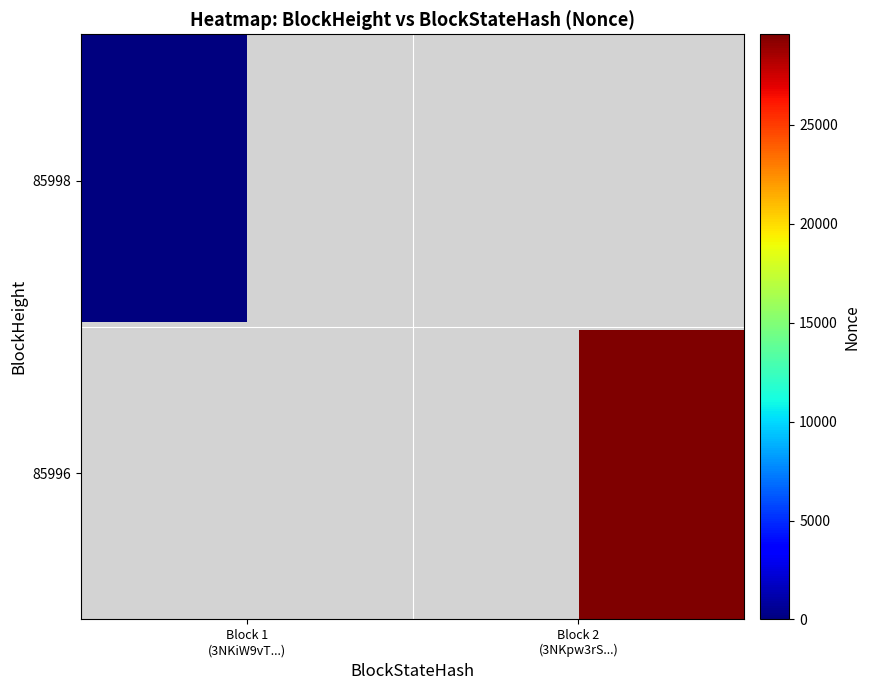

Is it true that the value at 85996 is 51883?

False